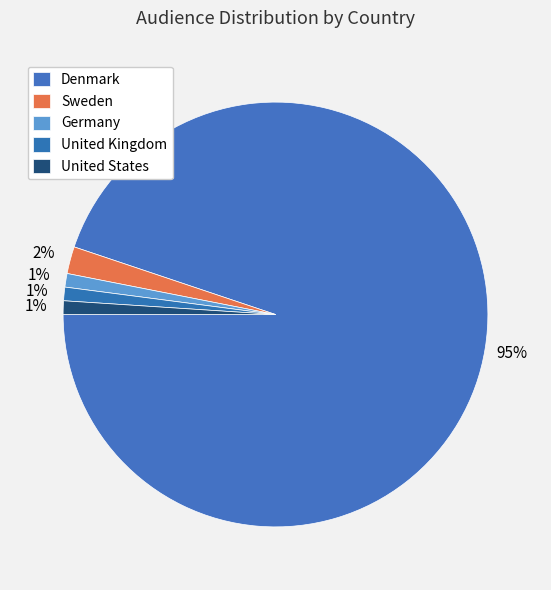

To the nearest percent, what percentage of the pie is United States?

1%